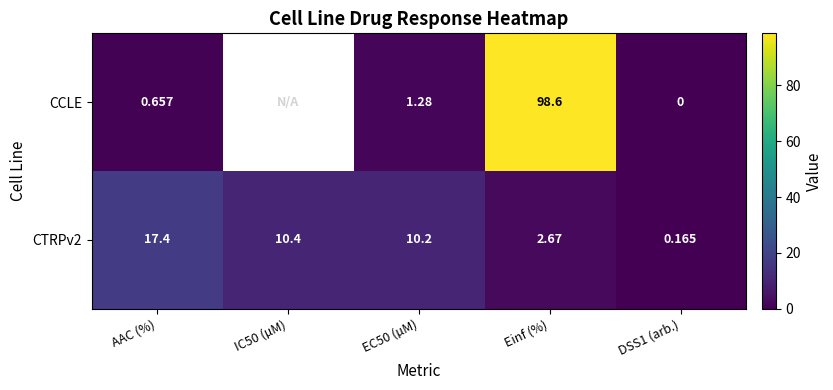

What is the difference between the highest and lowest values at Einf (%)?

95.9